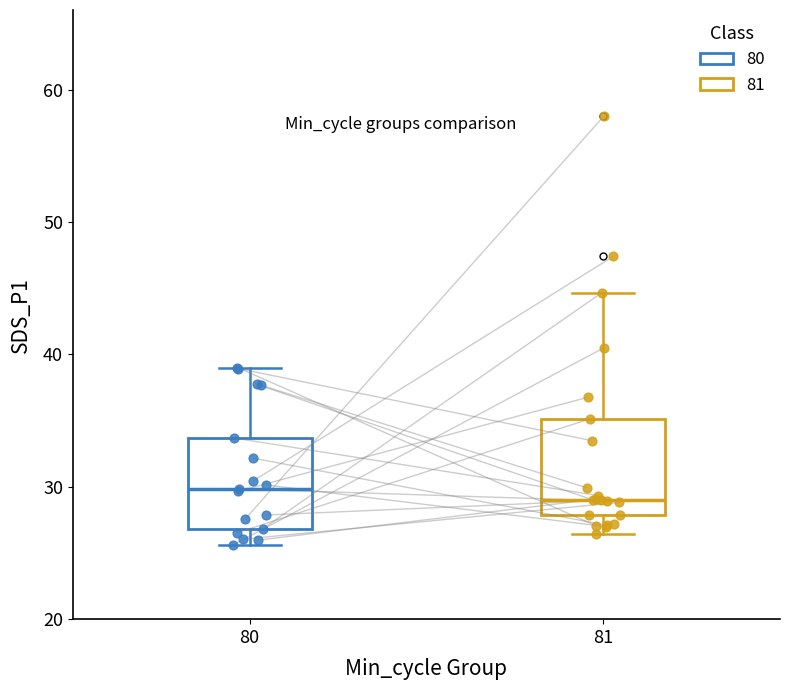

Where does the upper whisker of the box at x = 81 end on the y-axis? The values are not printed on the chart, so give them approximately, as read against the axis.

45